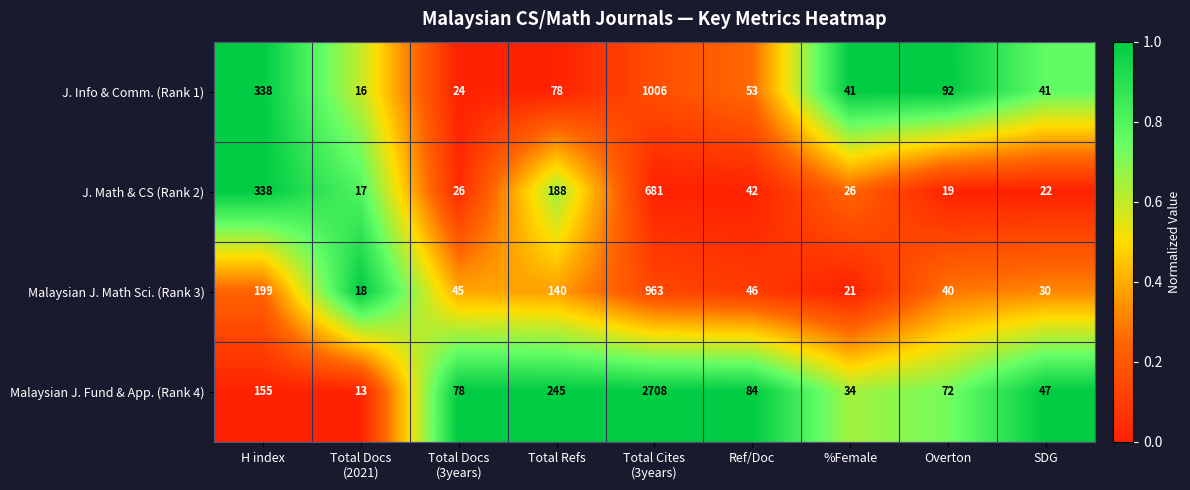

True or false: Malaysian J. Math Sci. (Rank 3) has a value of 63 at Ref/Doc.

False